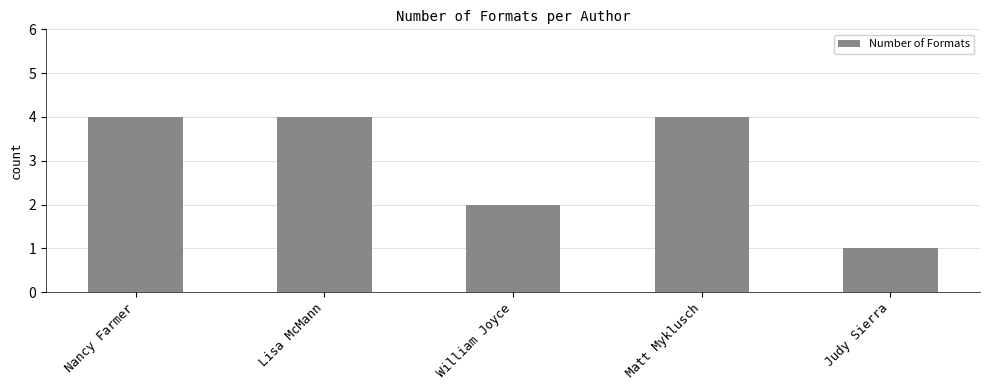

What position from the left is William Joyce?

3